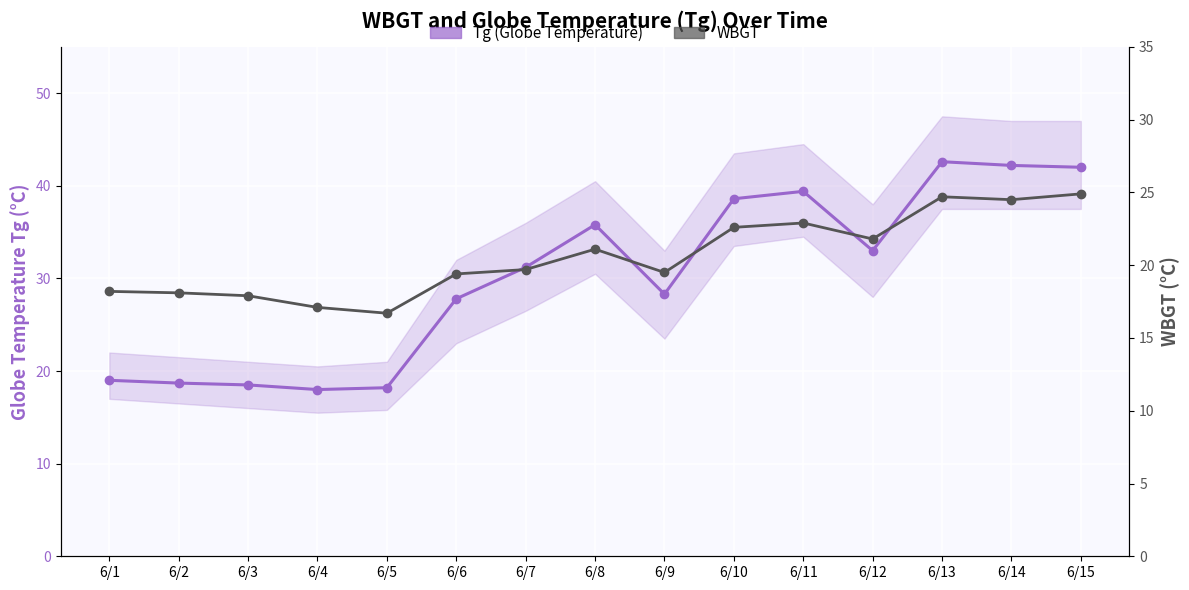

What is the average value of the WBGT series?

20.6